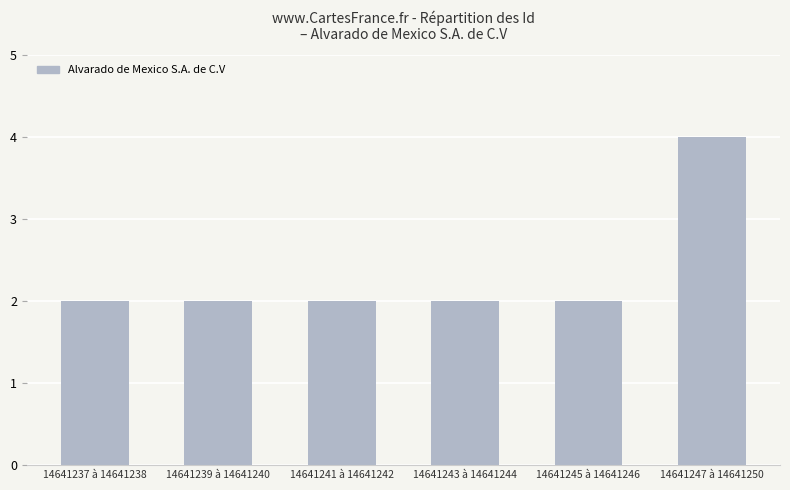

Count the number of data series in this chart.

1